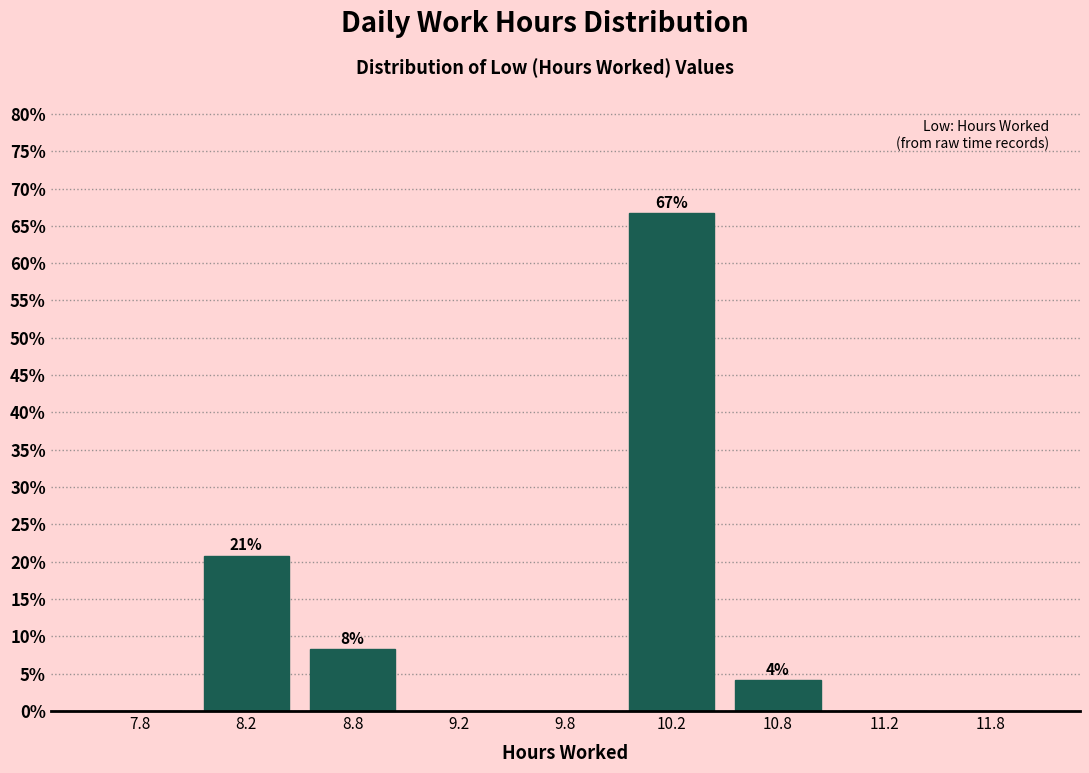

Reading right to left, what are all the values shown in this chart?

11.8=0.0	11.2=0.0	10.8=4.2	10.2=66.7	9.8=0.0	9.2=0.0	8.8=8.3	8.2=20.8	7.8=0.0